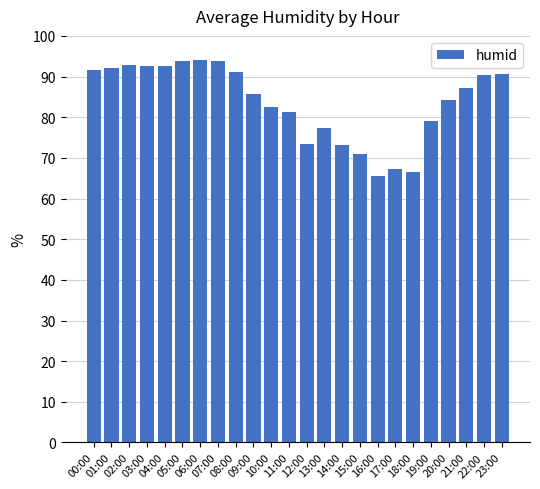

What is the difference between the maximum and second lowest values?

27.4